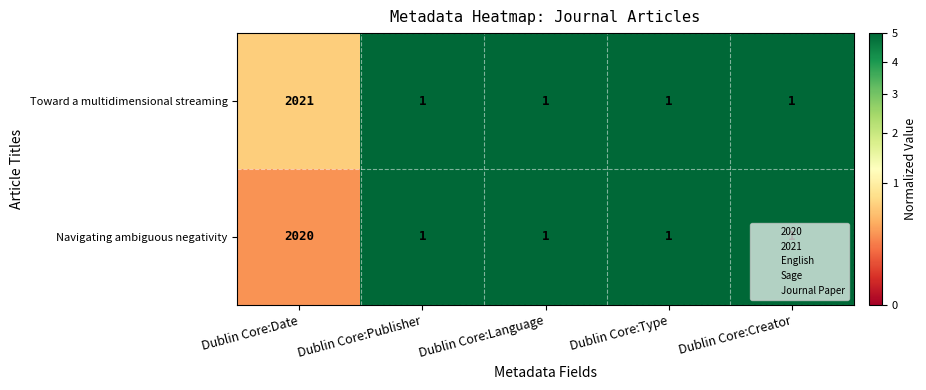

Which series has the widest spread of values?

Toward a multidimensional streaming